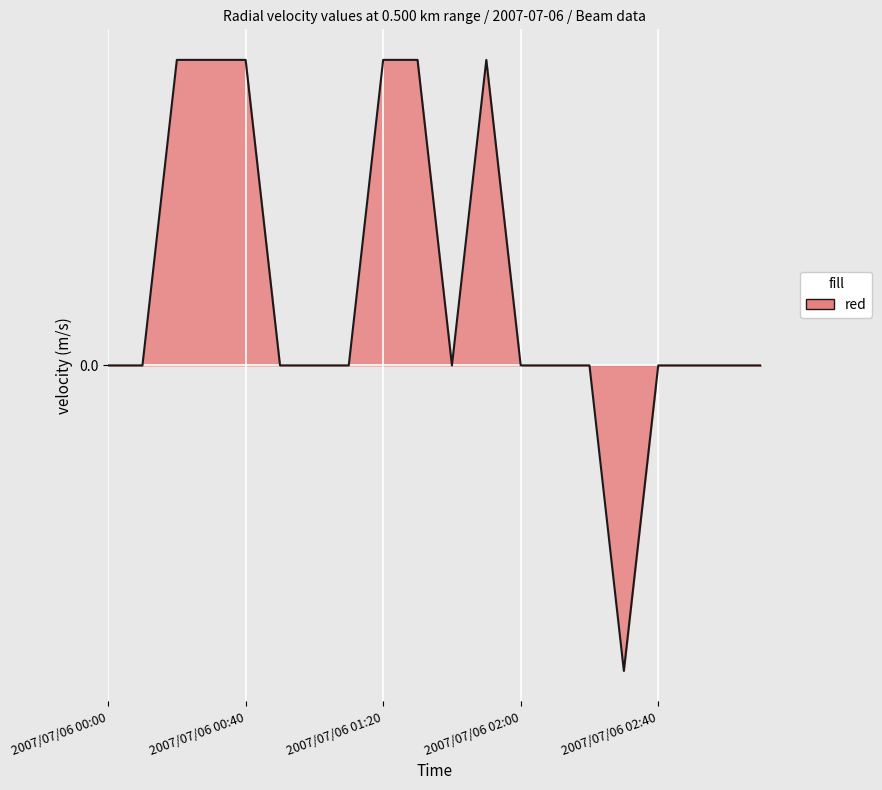

What is the label of the 18th point from the left?

2007/07/06 02:50